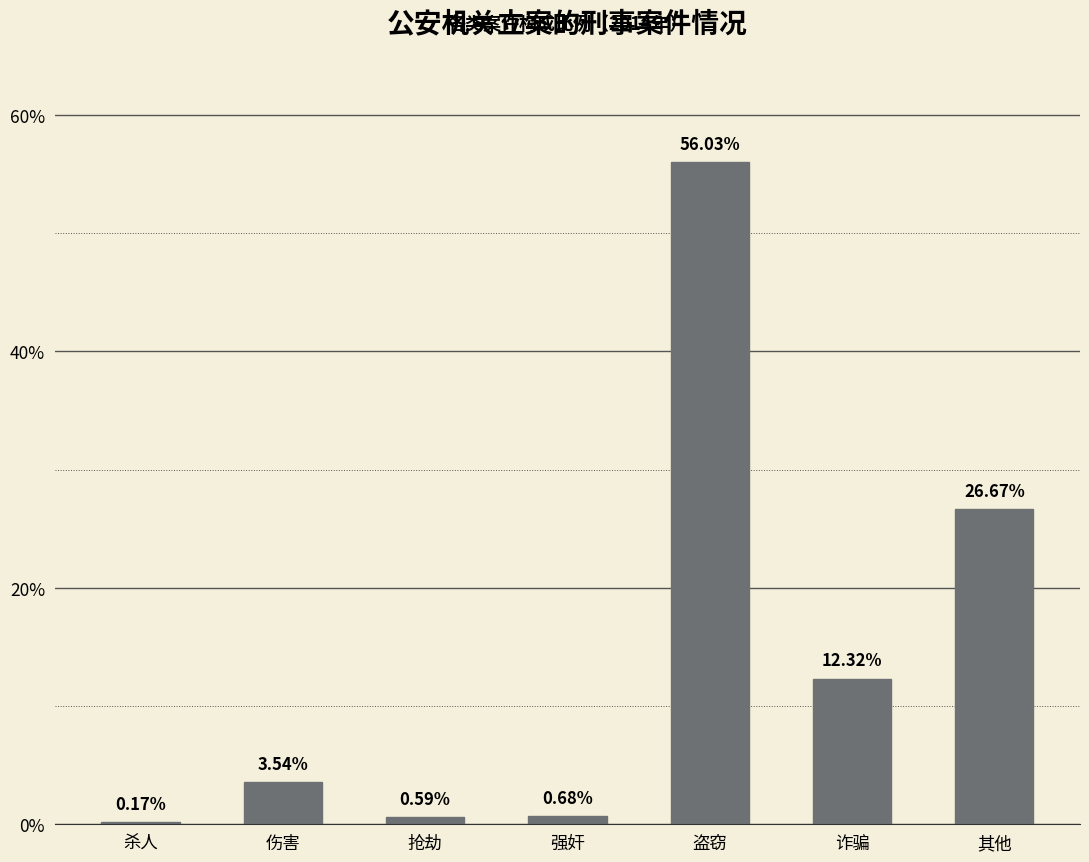

Where is the data nearest to the value 28?

其他